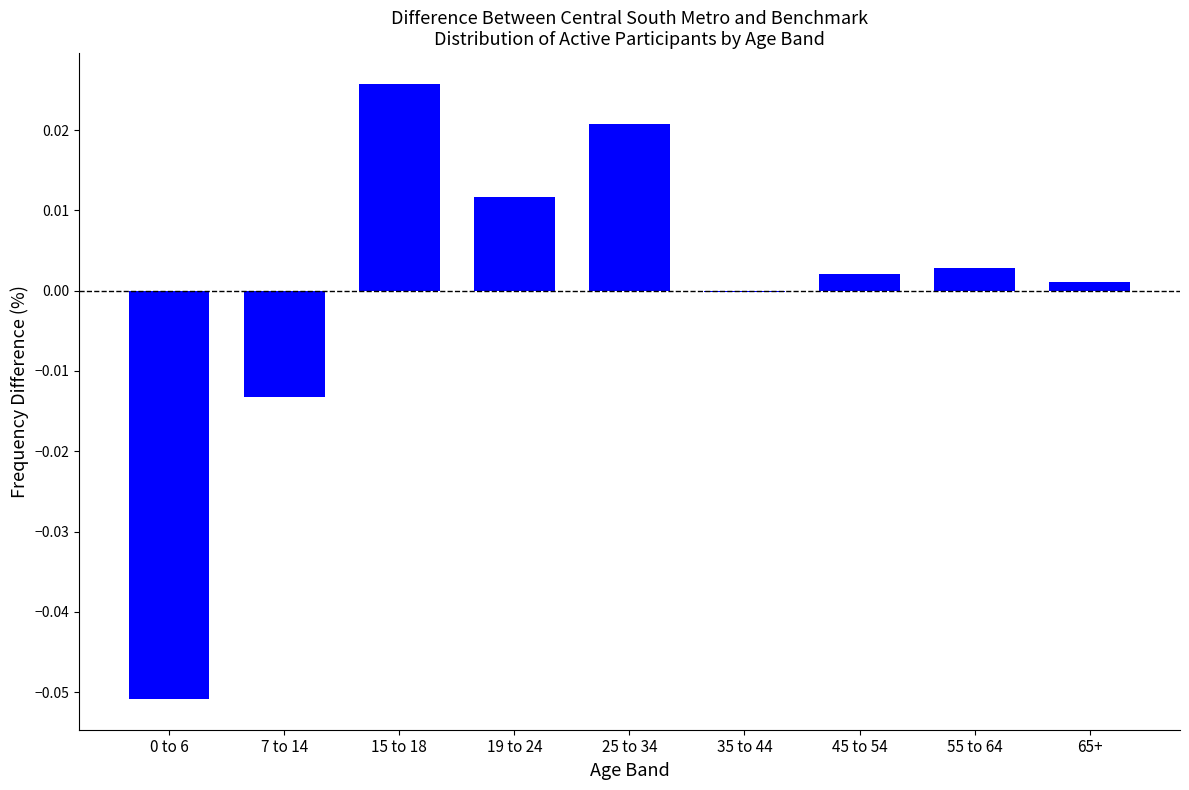

True or false: the data shows 0.0 at 19 to 24.

True